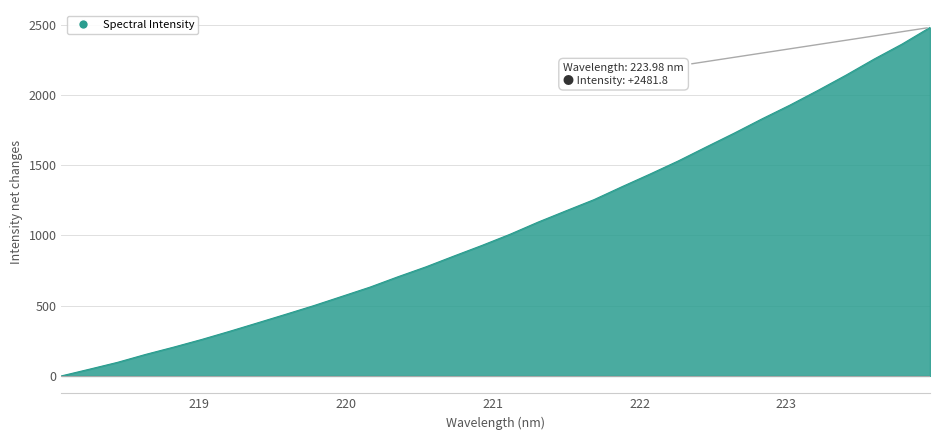

How many positive values are there?

31